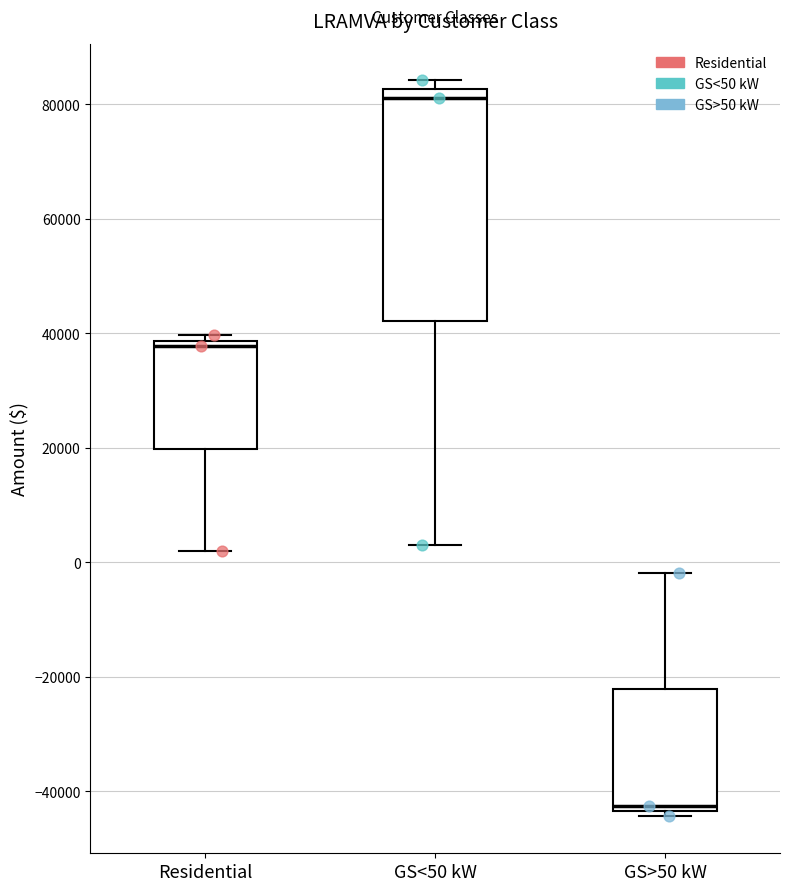

Which box's median line is the highest?

GS<50 kW